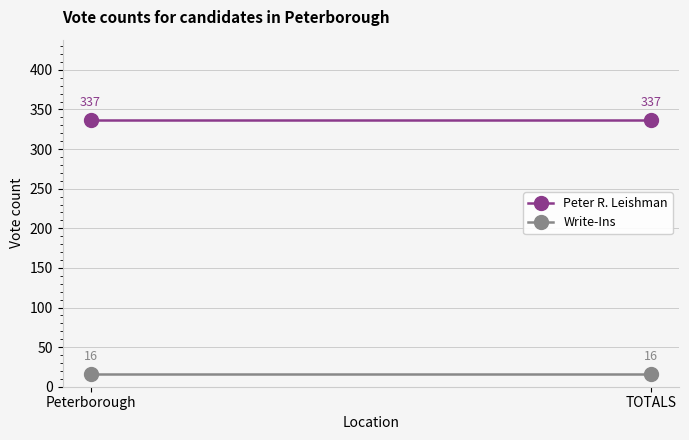

Reading left to right, transcribe all the data shown in this chart.

Peter R. Leishman: 337	337
Write-Ins: 16	16